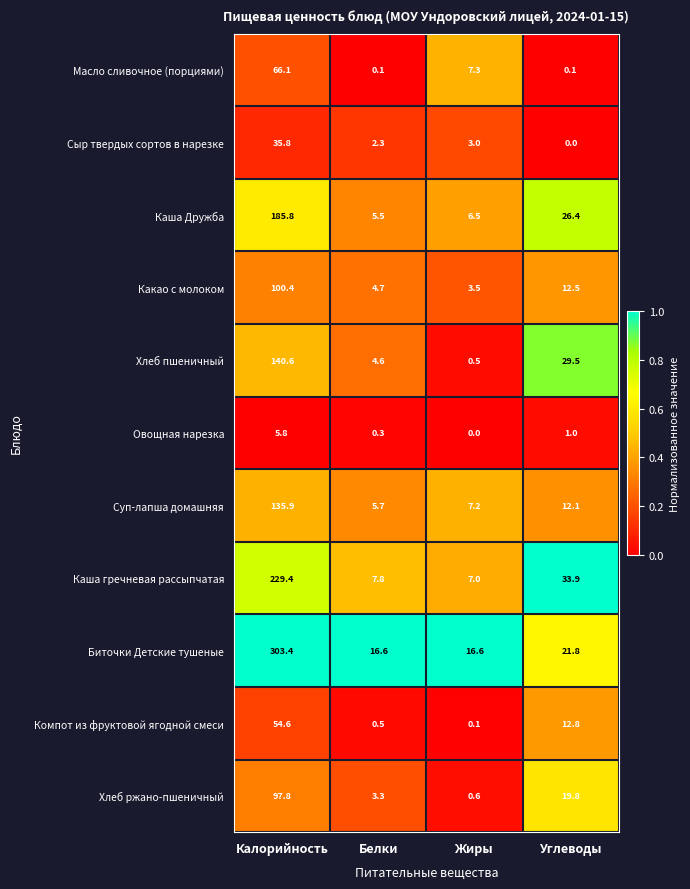

What is the sum of the Каша гречневая рассыпчатая values at Белки and Жиры?

14.8